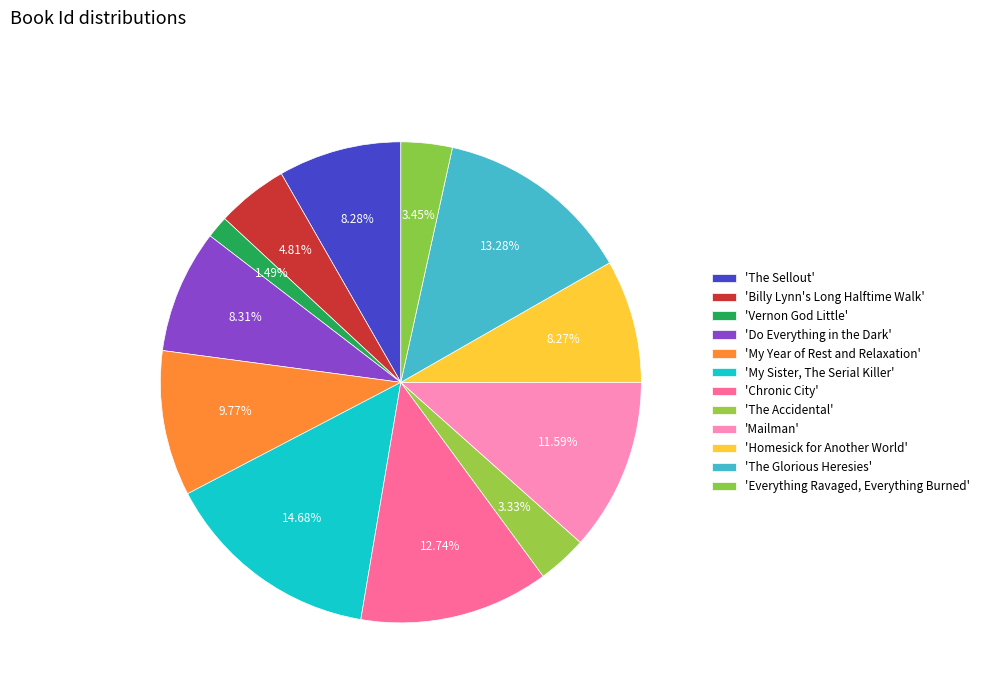

How many segments does this pie chart have?

12